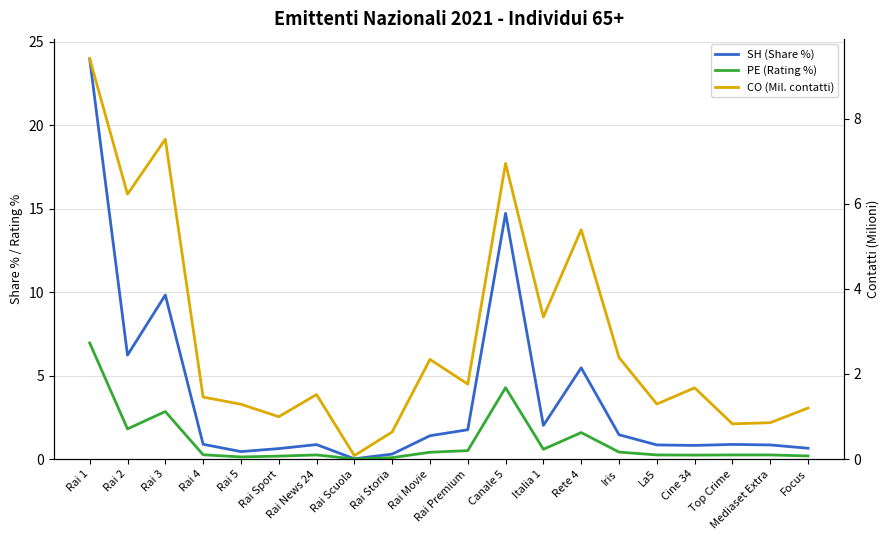

What is the approximate value of SH (Share %) at Top Crime?

0.9